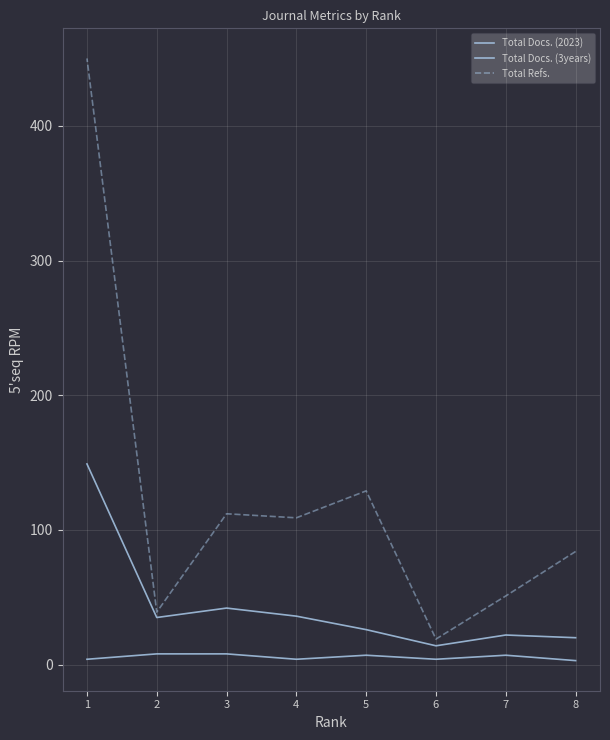

True or false: Total Refs. and Total Docs. (3years) intersect in this chart.

False